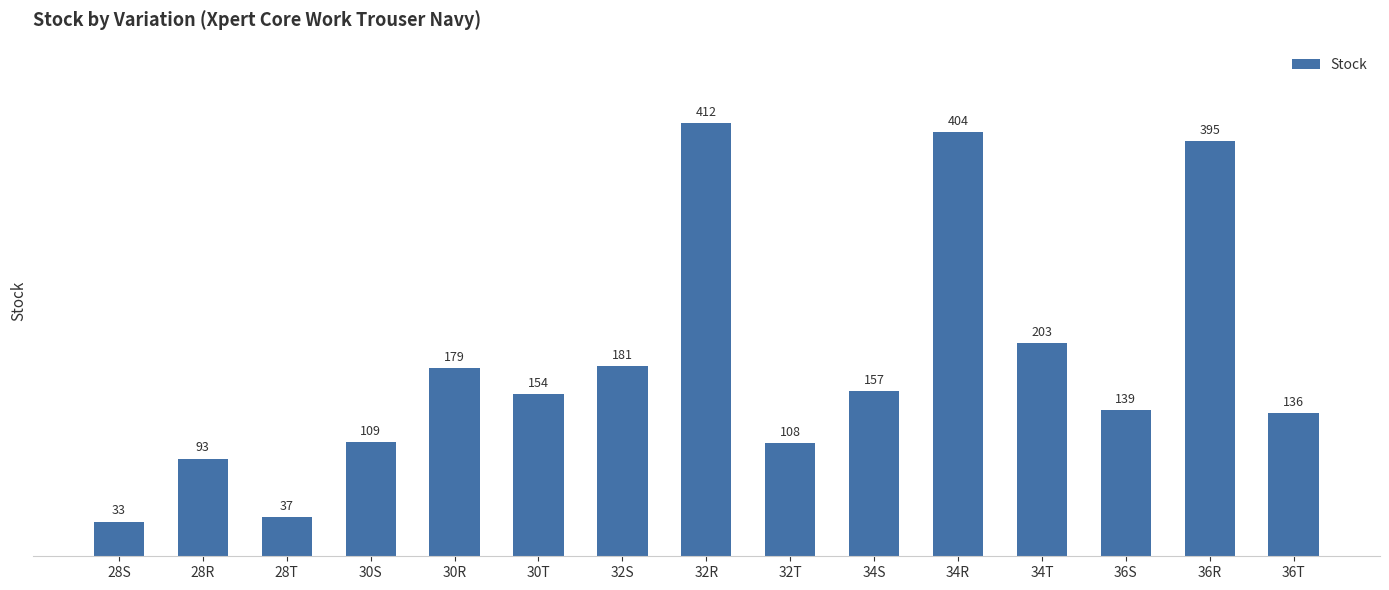

List the labels in order of value, smallest first.

28S, 28T, 28R, 32T, 30S, 36T, 36S, 30T, 34S, 30R, 32S, 34T, 36R, 34R, 32R